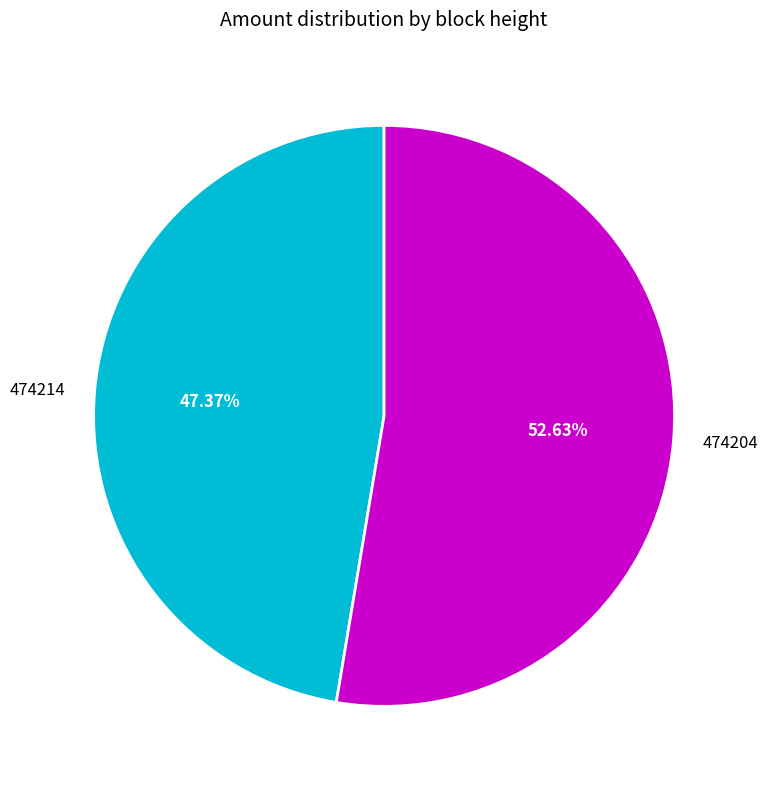

Which has a higher value, 474214 or 474204?

474204